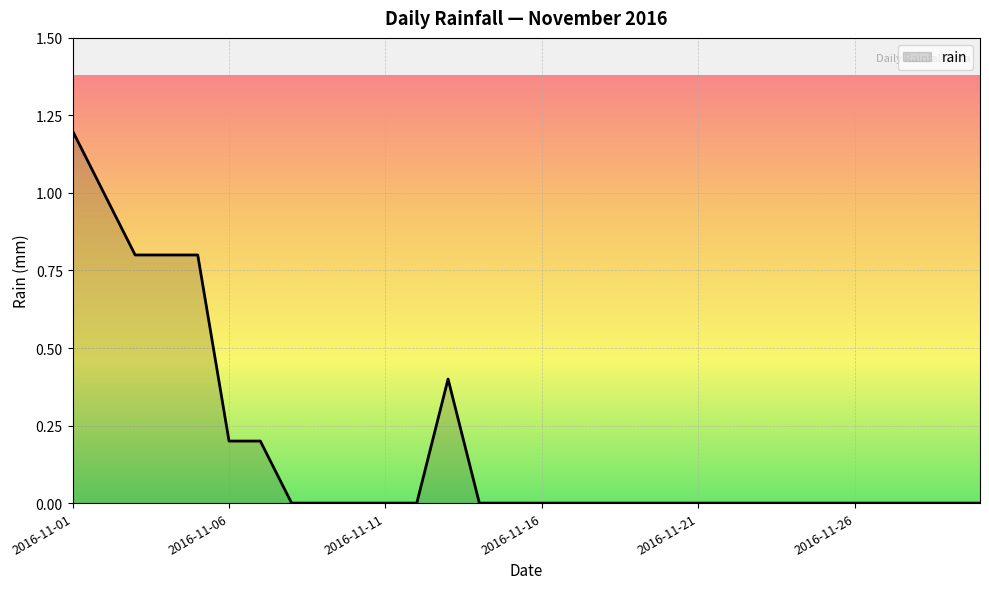

What is the greatest value displayed?

1.2